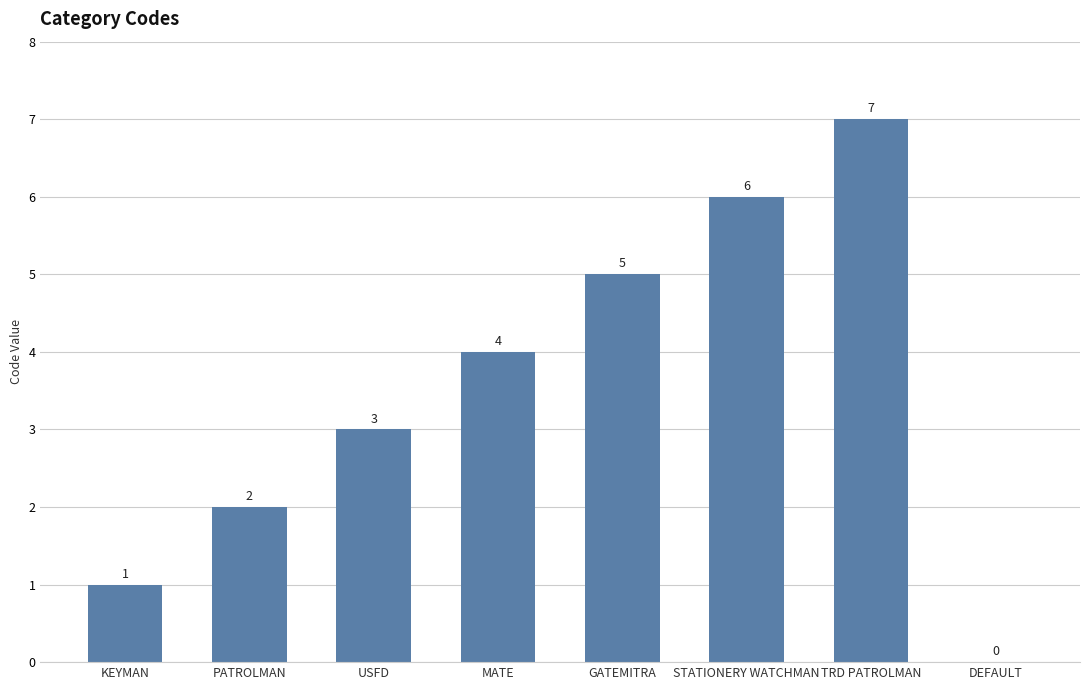

Count the values in the range 2 to 6.

5